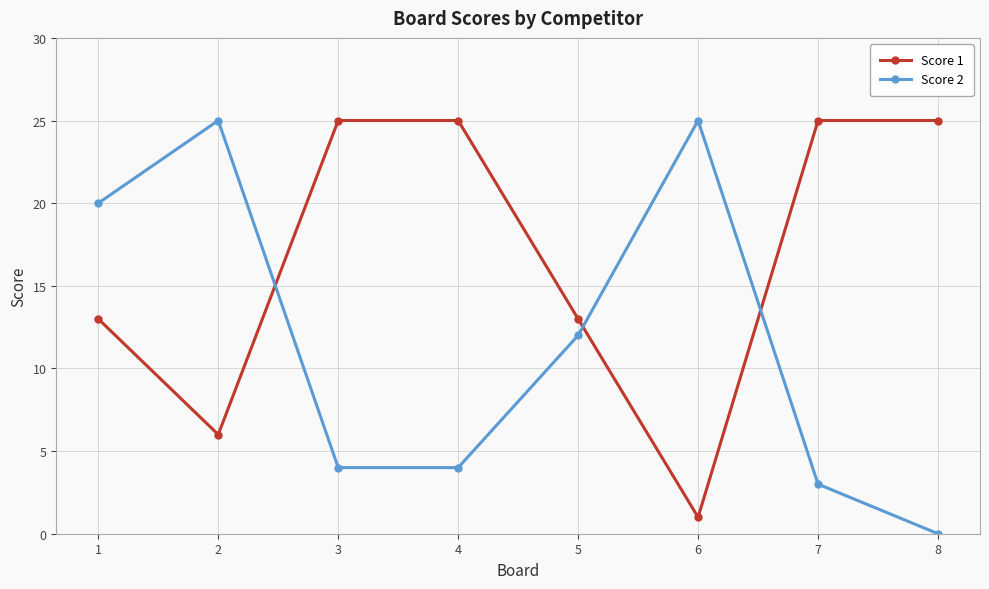

What is the value of the Score 1 point at the 2nd from the left?

6